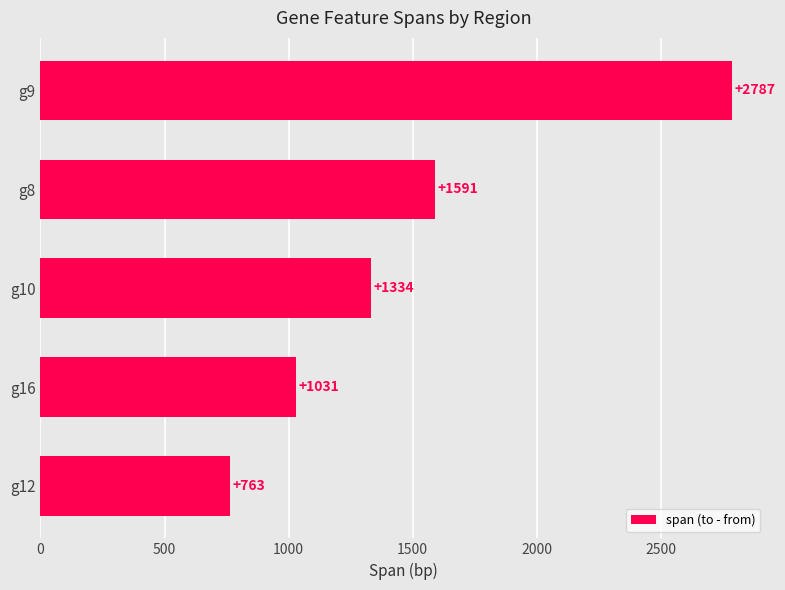

Count the number of data series in this chart.

1